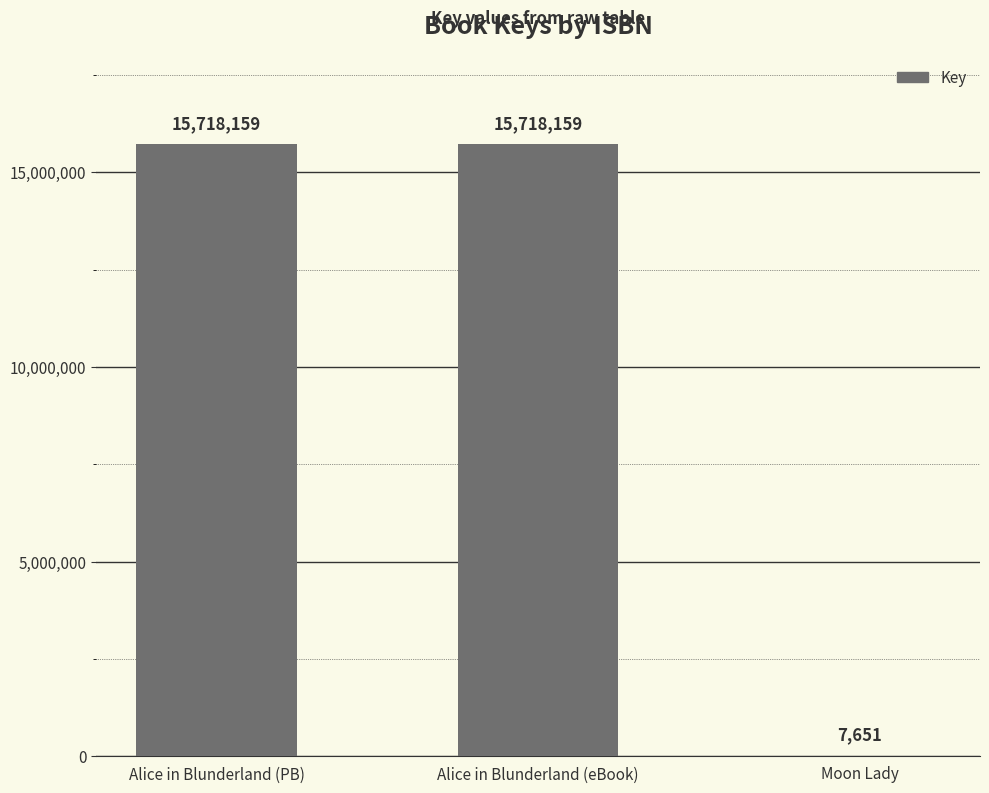

What is the sum of the values at Alice in Blunderland (PB) and Alice in Blunderland (eBook)?

31436318